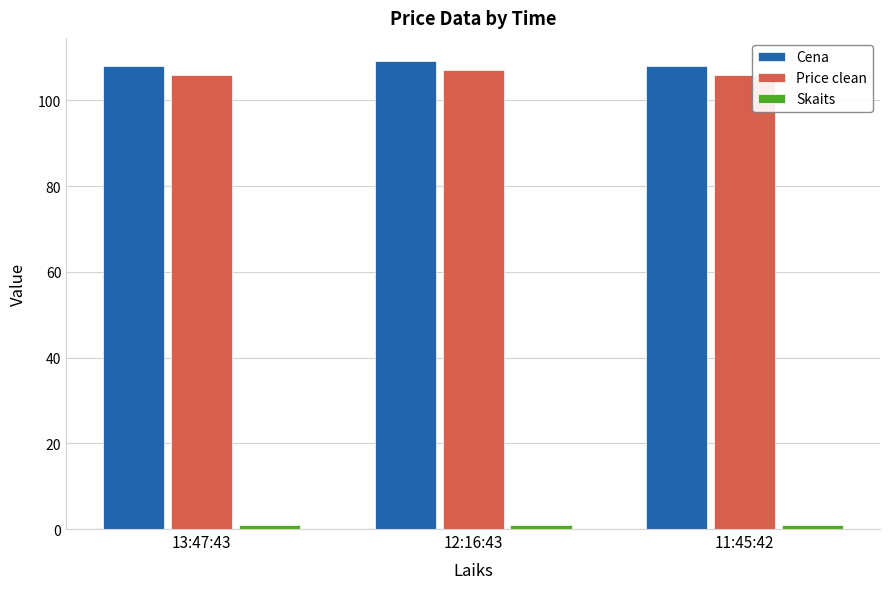

What is the sum of all Cena values?

325.4